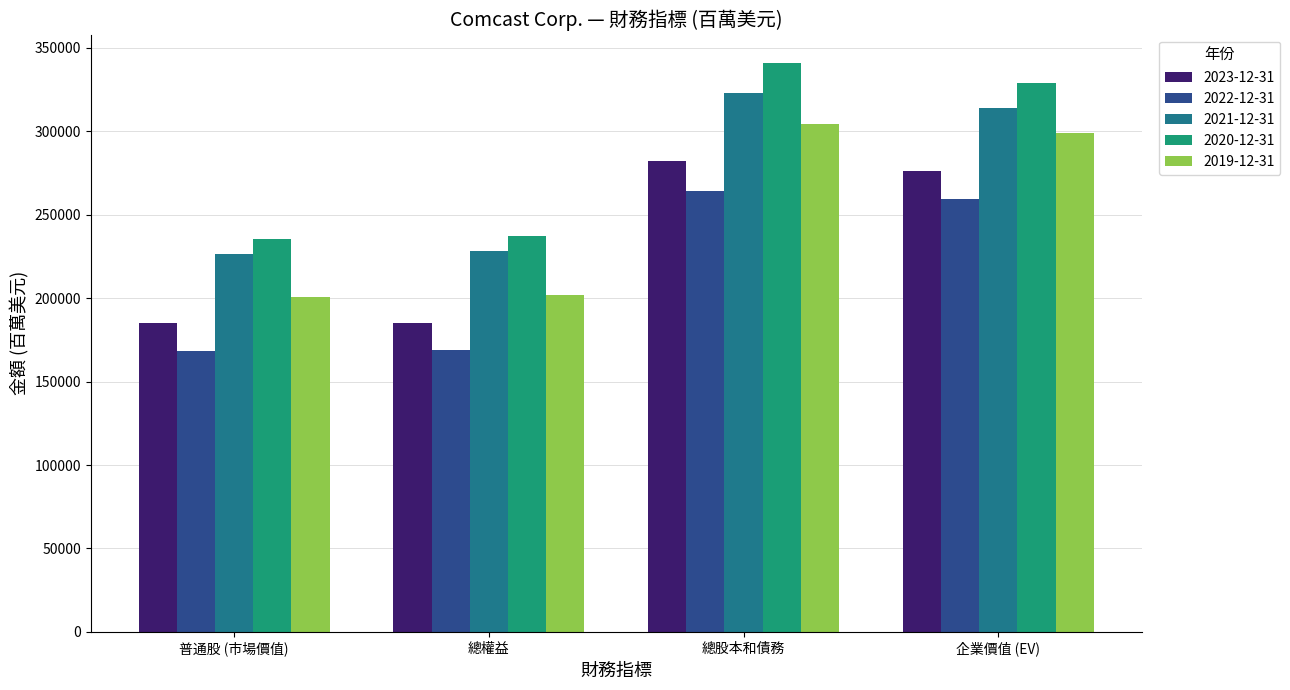

The 2021-12-31 series shows 101225 at 普通股 (市場價值). True or false?

False